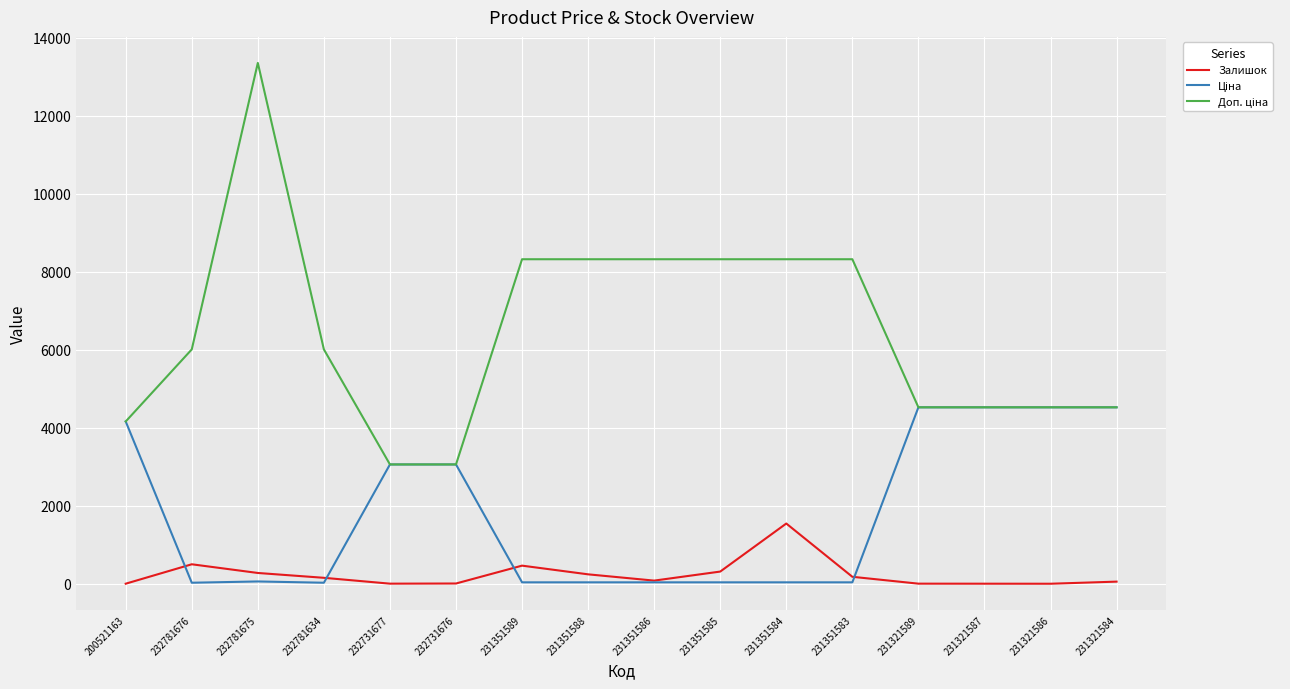

At which category is the sum across all series the highest?

232781675